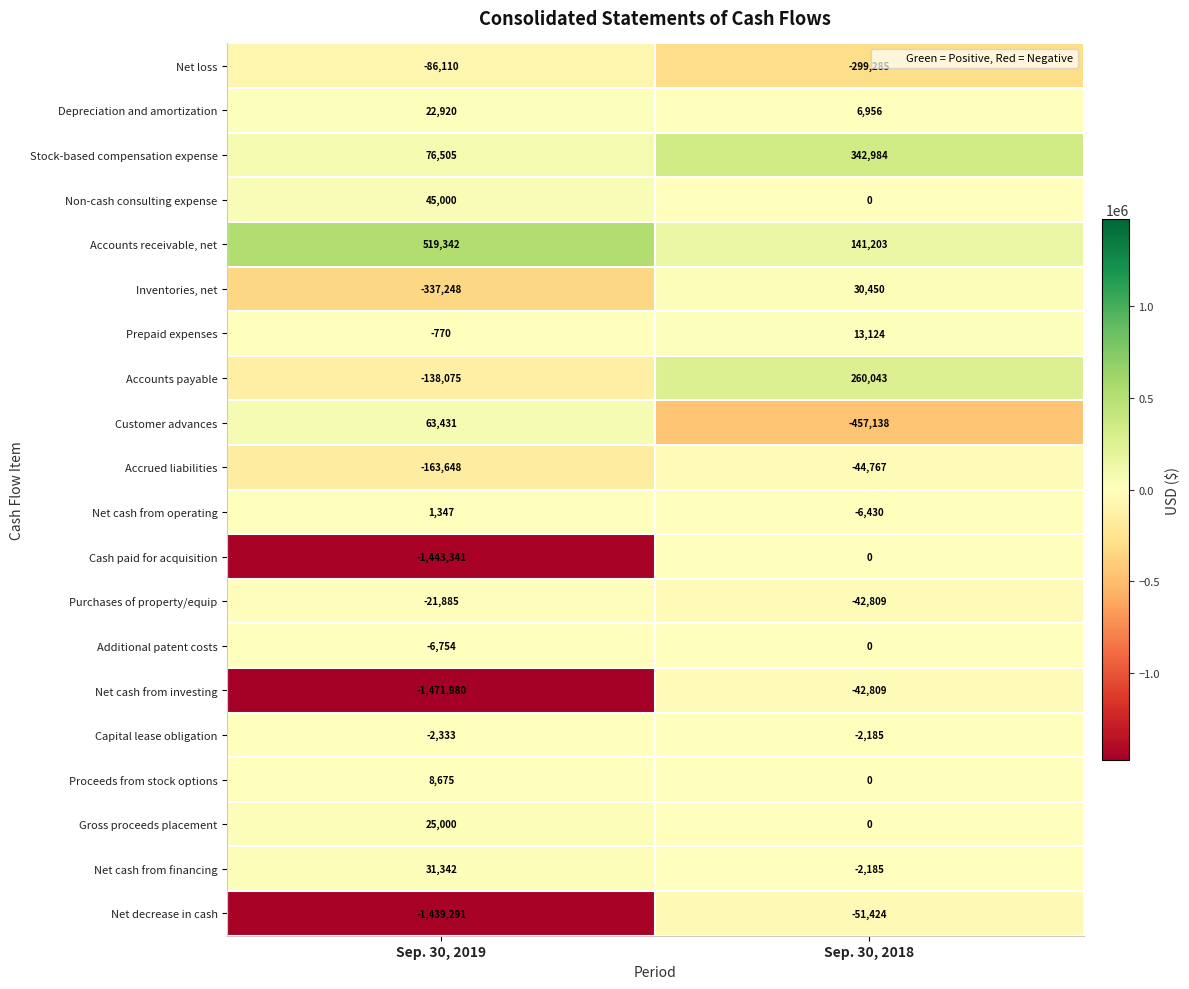

Count the number of data series in this chart.

20